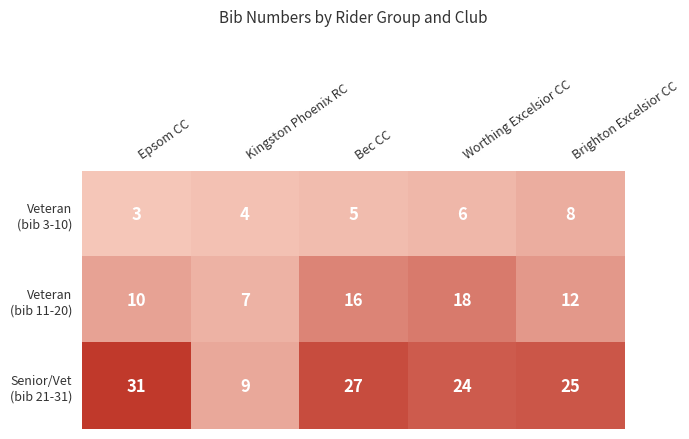

Which label corresponds to the smallest value in the chart?

Epsom CC